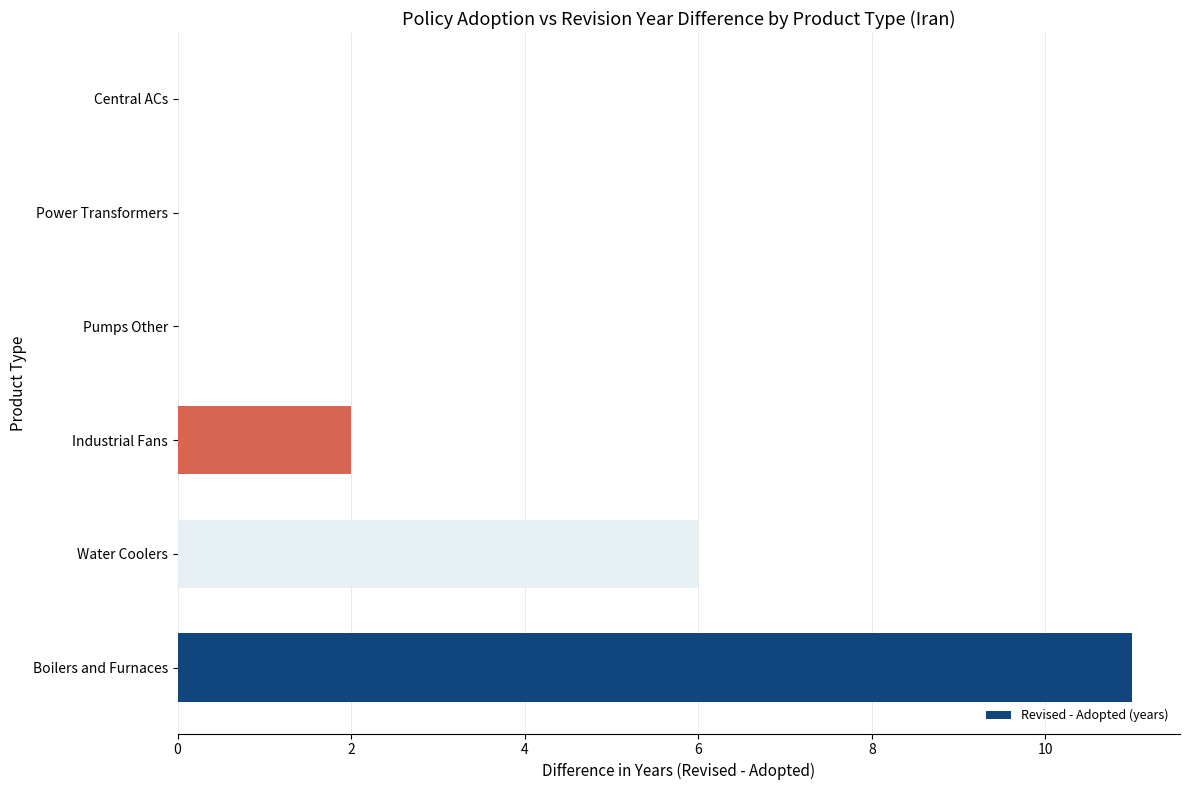

Reading bottom to top, extract all data points from this chart.

Boilers and Furnaces=11	Water Coolers=6	Industrial Fans=2	Pumps Other=0	Power Transformers=0	Central ACs=0